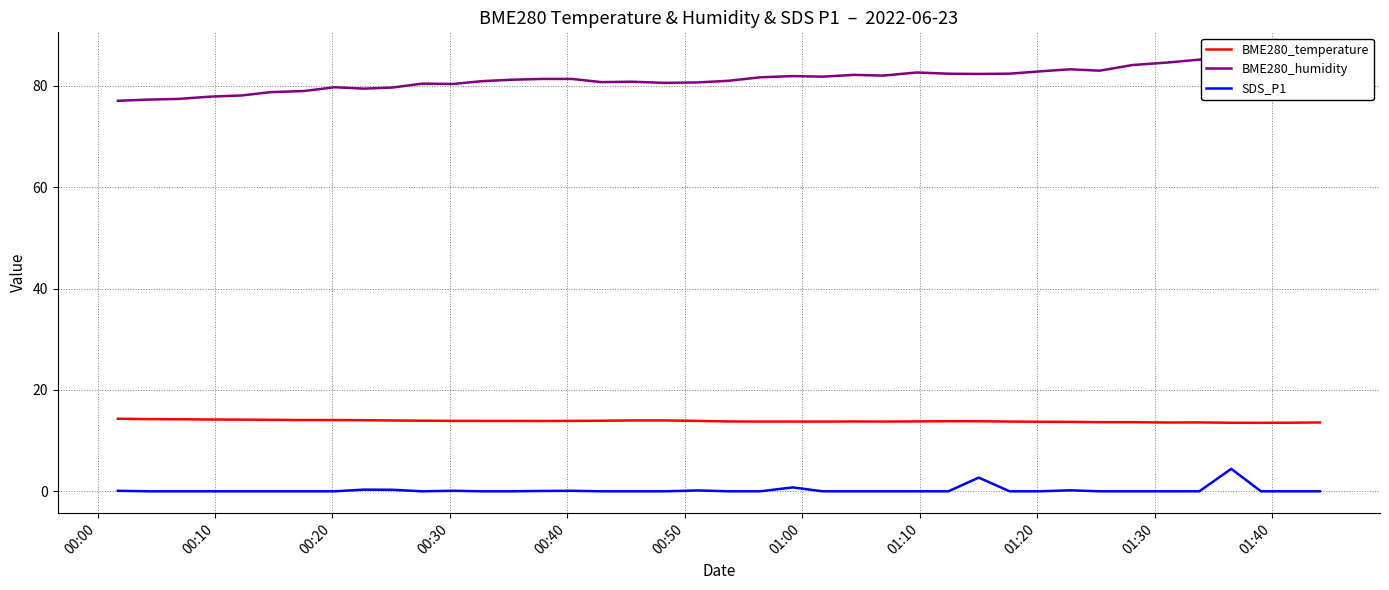

Reading left to right, what are all the values shown in this chart?

BME280_temperature: 14.3	14.2	14.2	14.2	14.1	14.1	14.1	14.1	14.0	14.0	13.9	13.9	13.9	13.9	13.9	13.9	13.9	14.0	14.0	13.9	13.8	13.8	13.8	13.8	13.8	13.8	13.8	13.8	13.8	13.8	13.7	13.7	13.6	13.6	13.6	13.6	13.5	13.5	13.5	13.6
BME280_humidity: 77.0	77.3	77.4	77.9	78.1	78.7	79.0	79.7	79.4	79.7	80.4	80.4	80.9	81.2	81.3	81.3	80.7	80.8	80.6	80.7	81.0	81.7	81.9	81.8	82.2	82.0	82.6	82.4	82.3	82.4	82.8	83.2	83.0	84.1	84.6	85.2	85.3	85.5	86.0	86.2
SDS_P1: 0.1	0.0	0.0	0.0	0.0	0.0	0.0	0.0	0.3	0.3	0.0	0.1	0.0	0.0	0.1	0.1	0.0	0.0	0.0	0.2	0.0	0.0	0.8	0.0	0.0	0.0	0.0	0.0	2.7	0.0	0.0	0.2	0.0	0.0	0.0	0.0	4.4	0.0	0.0	0.0